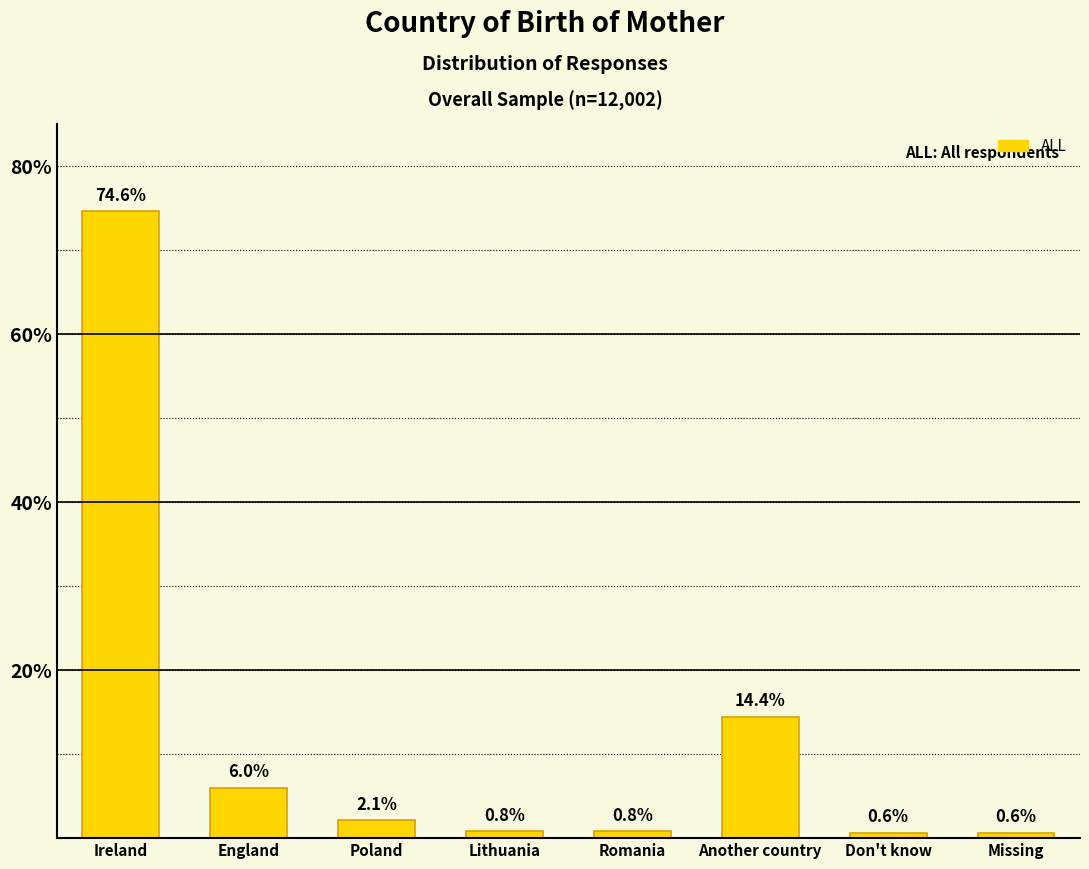

Reading right to left, transcribe all the data shown in this chart.

0.6	0.6	14.4	0.8	0.8	2.1	6.0	74.6